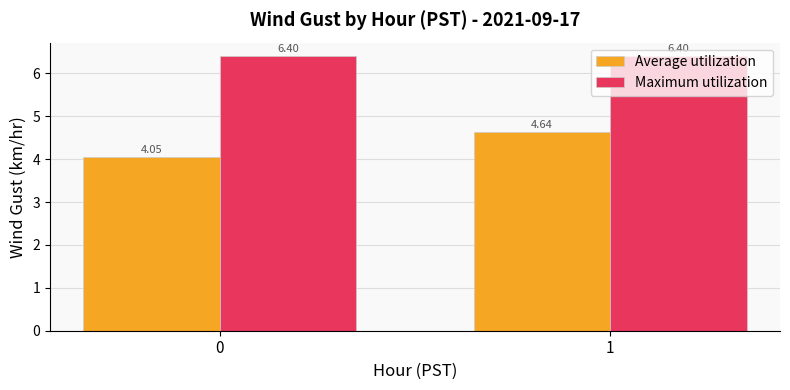

At how many categories does at least one series exceed 5?

2